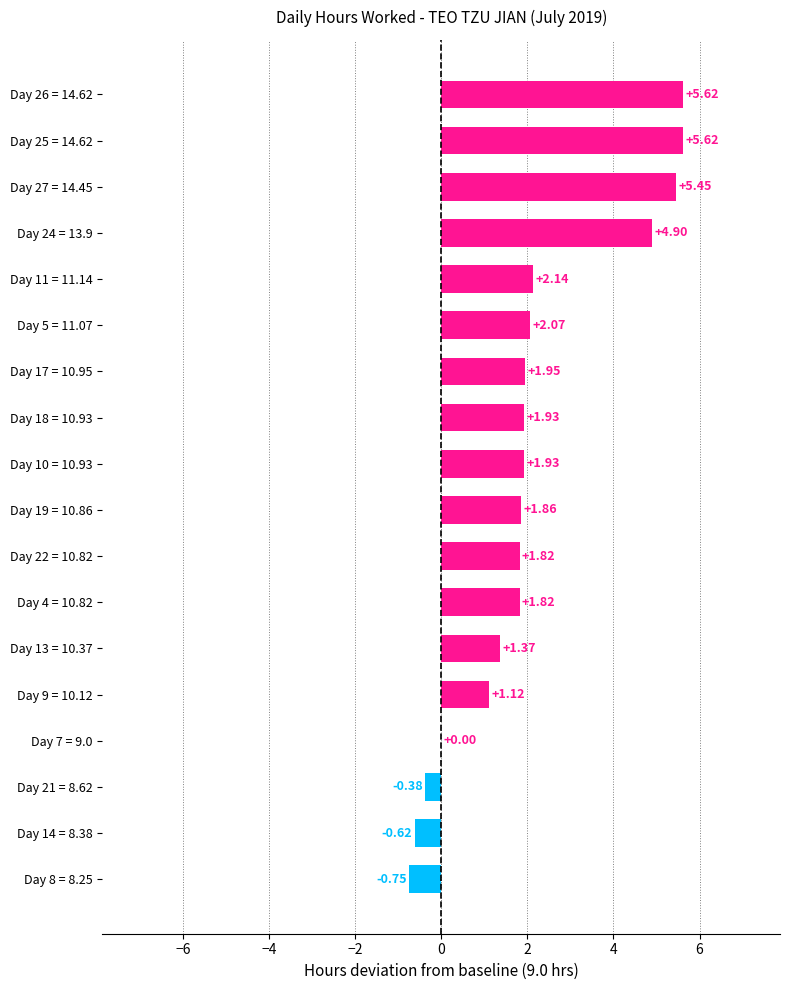

How many categories are shown in the chart?

18